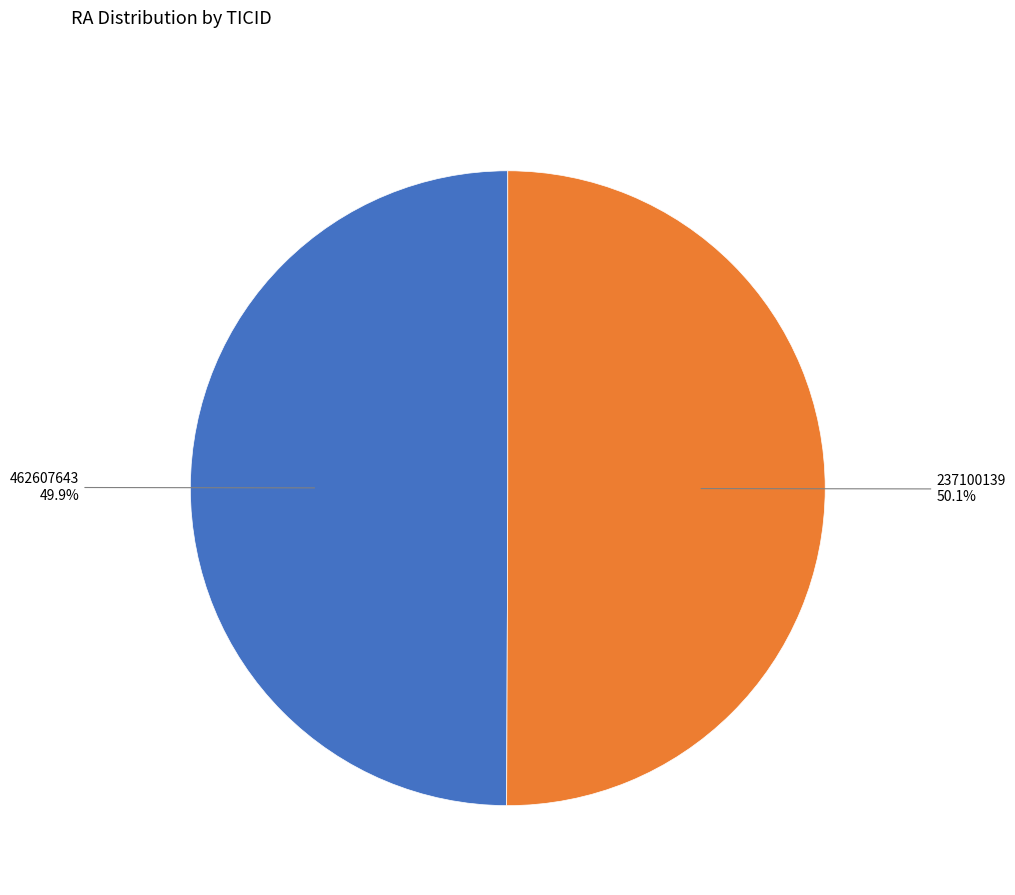

Does any single category account for the majority?

Yes